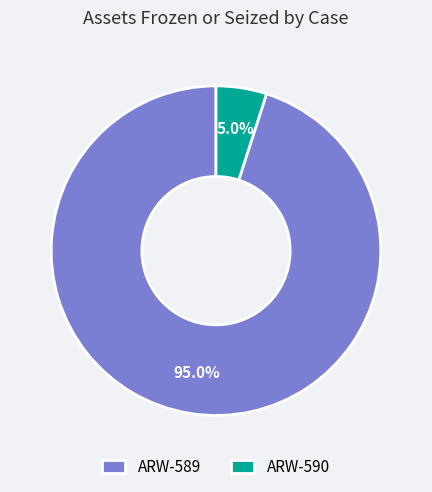

Which has a higher value, ARW-590 or ARW-589?

ARW-589